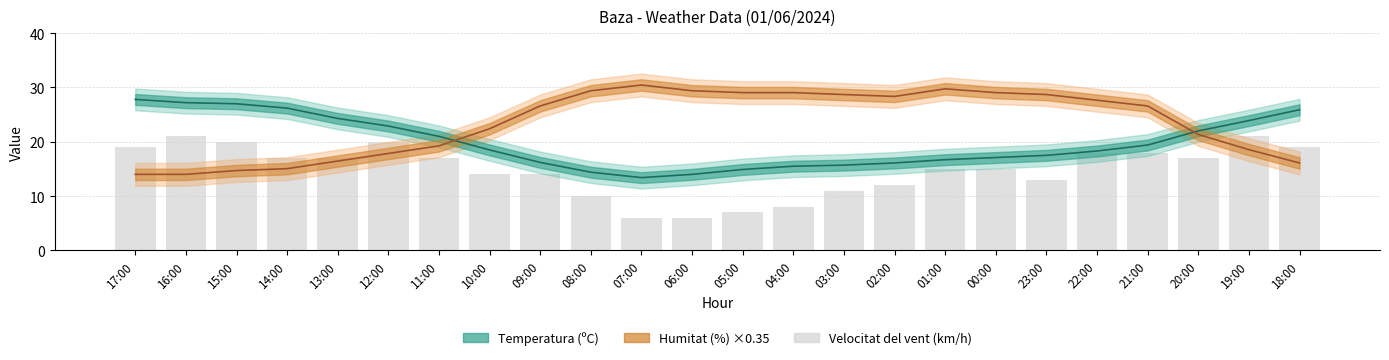

What are all the series names shown in the legend?

Temperatura (ºC), Humitat (%) ×0.35, Velocitat del vent (km/h)